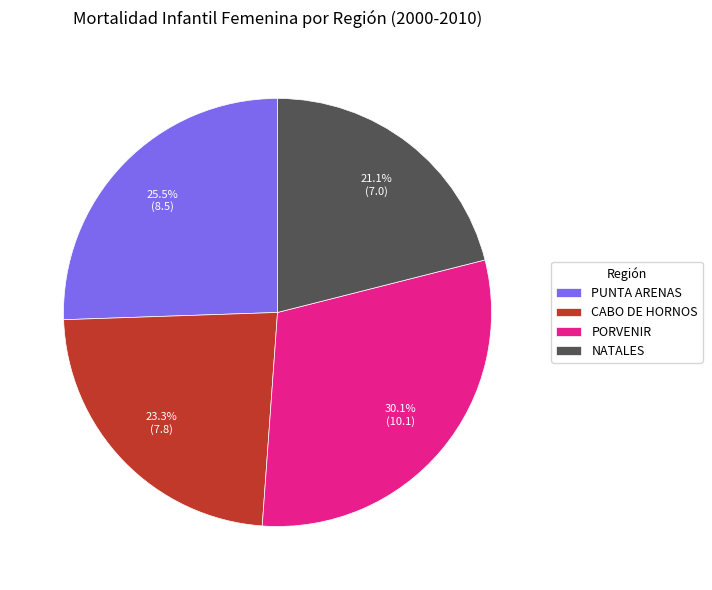

Between CABO DE HORNOS and PUNTA ARENAS, which is larger?

PUNTA ARENAS